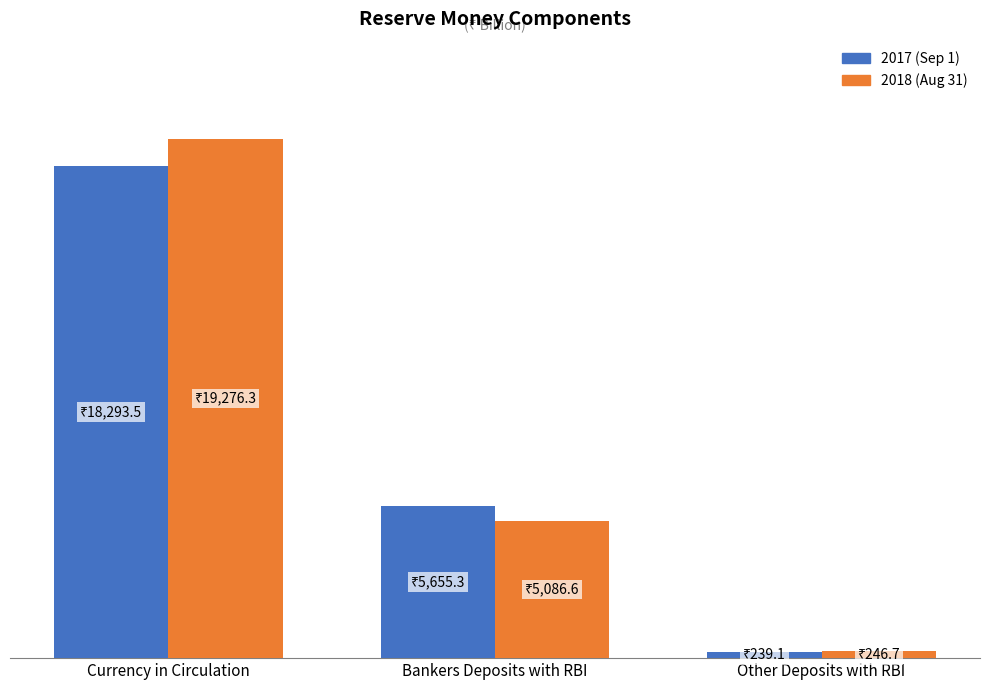

What are all the series names shown in the legend?

2017 (Sep 1), 2018 (Aug 31)